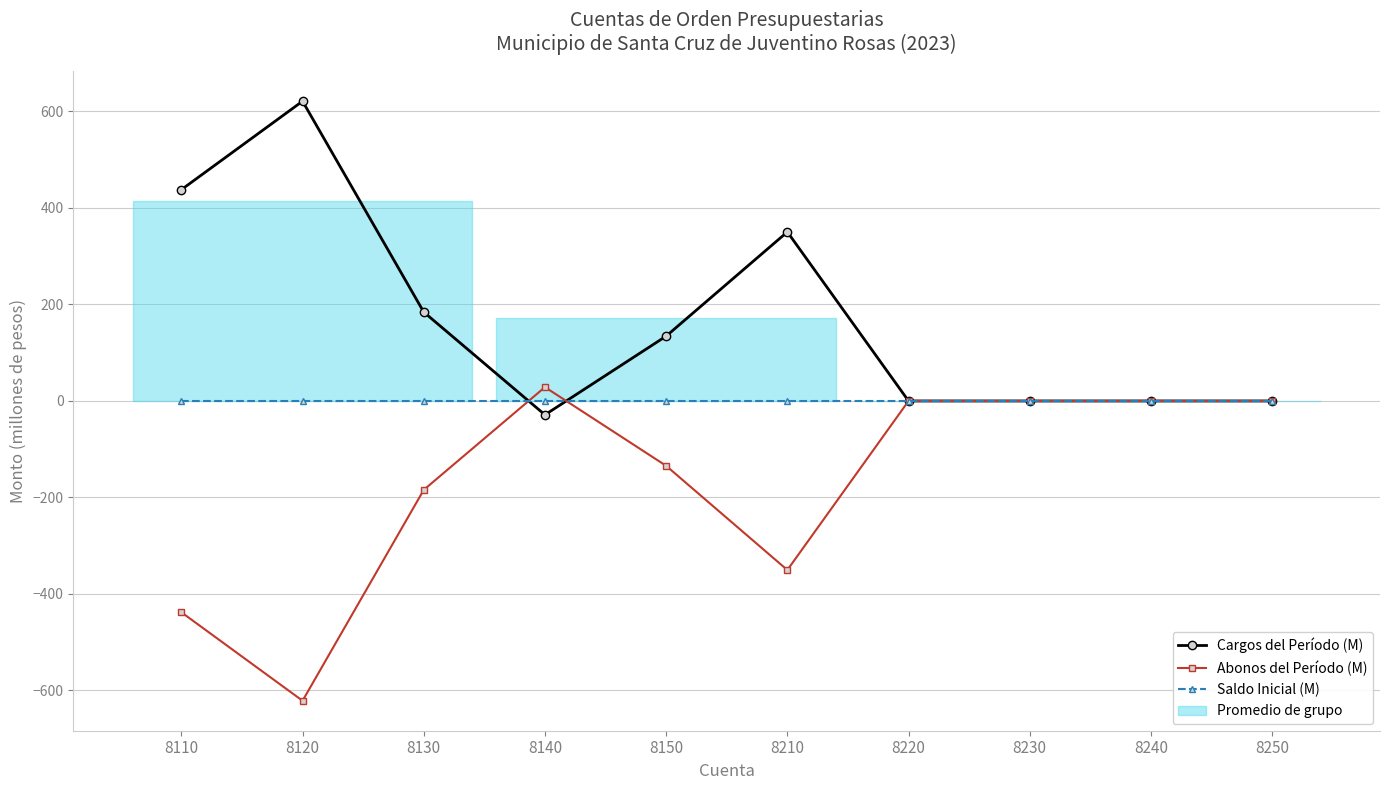

Between 8110 and 8220, which series saw the biggest shift?

Cargos del Período (M)